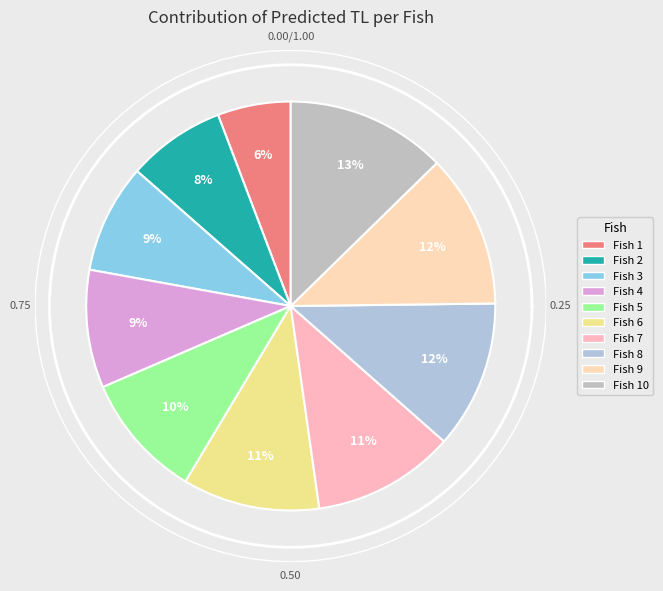

Which category has the smallest portion of the pie?

1